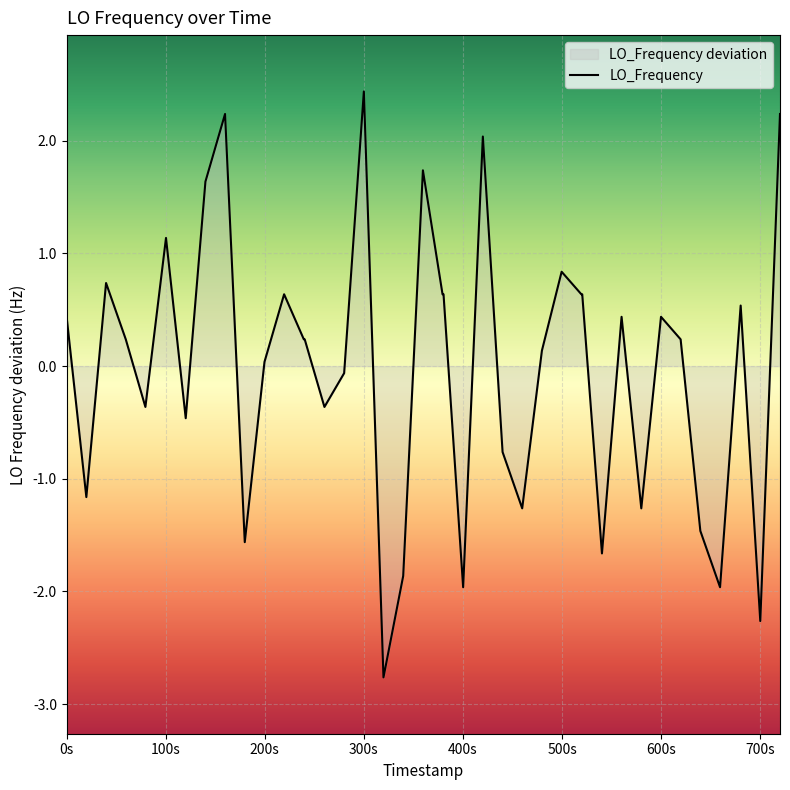

At which category does the chart reach its peak across all series?

300s